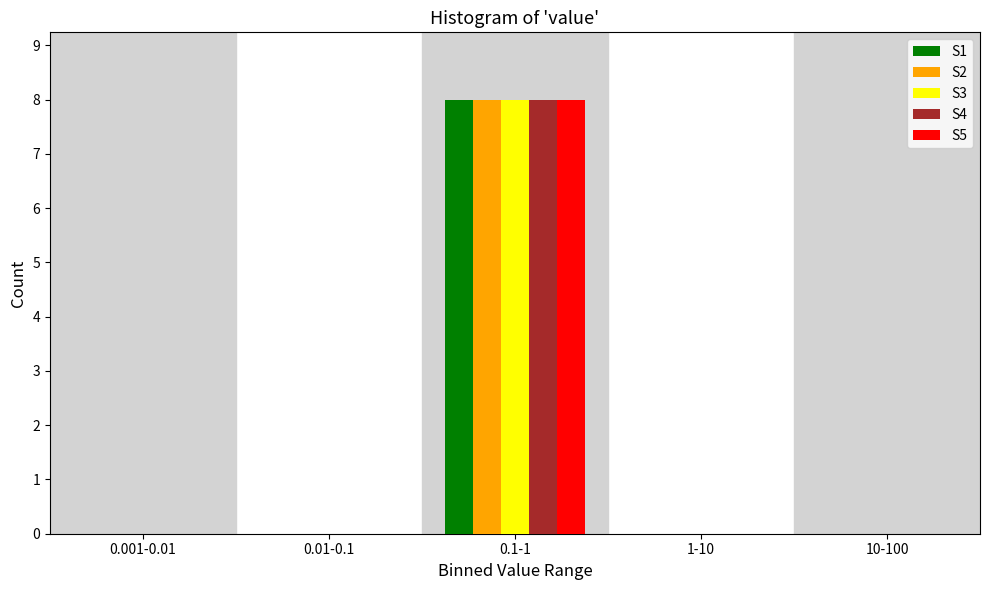

Reading left to right, transcribe all the data shown in this chart.

S1: 0.001-0.01=0	0.01-0.1=0	0.1-1=8	1-10=0	10-100=0
S2: 0.001-0.01=0	0.01-0.1=0	0.1-1=8	1-10=0	10-100=0
S3: 0.001-0.01=0	0.01-0.1=0	0.1-1=8	1-10=0	10-100=0
S4: 0.001-0.01=0	0.01-0.1=0	0.1-1=8	1-10=0	10-100=0
S5: 0.001-0.01=0	0.01-0.1=0	0.1-1=8	1-10=0	10-100=0